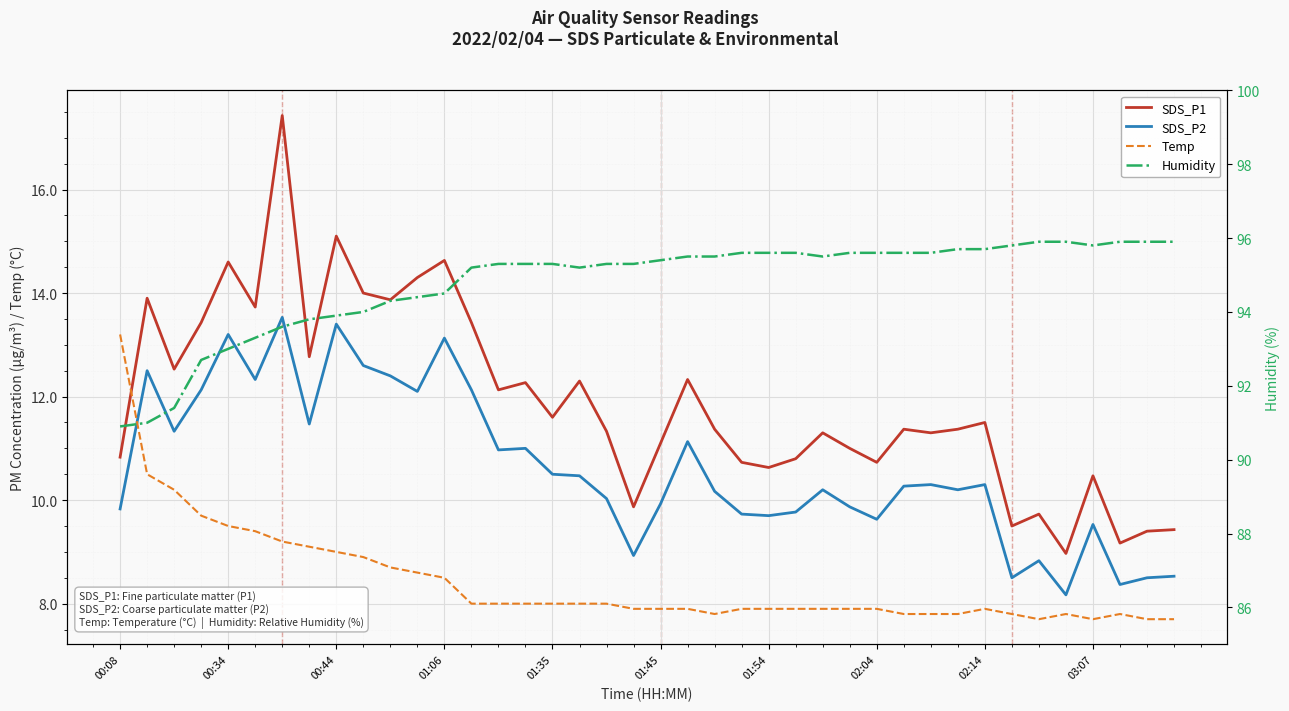

What position from the left is 30?

31